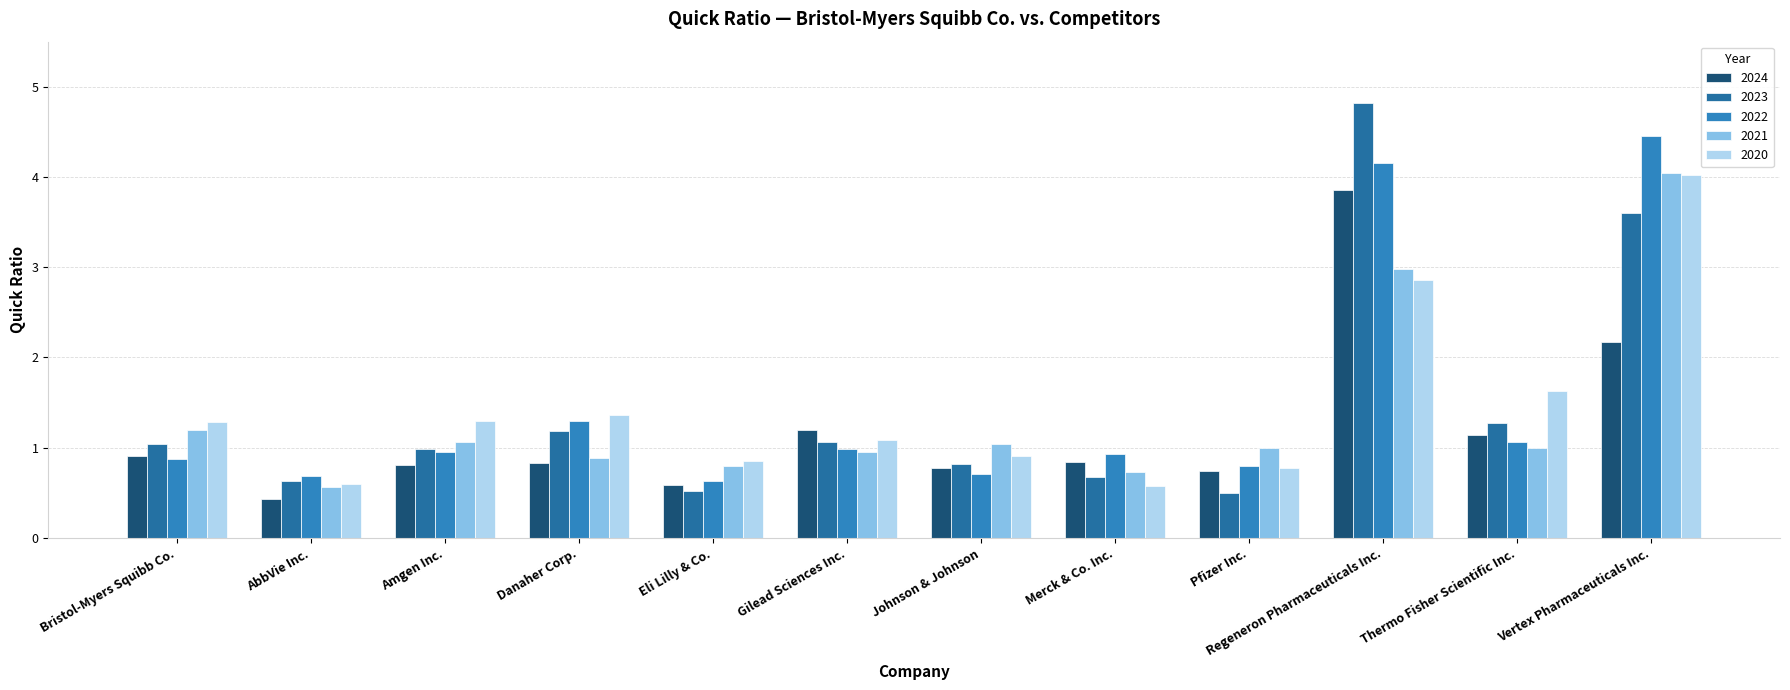

How many series are shown in this chart?

5